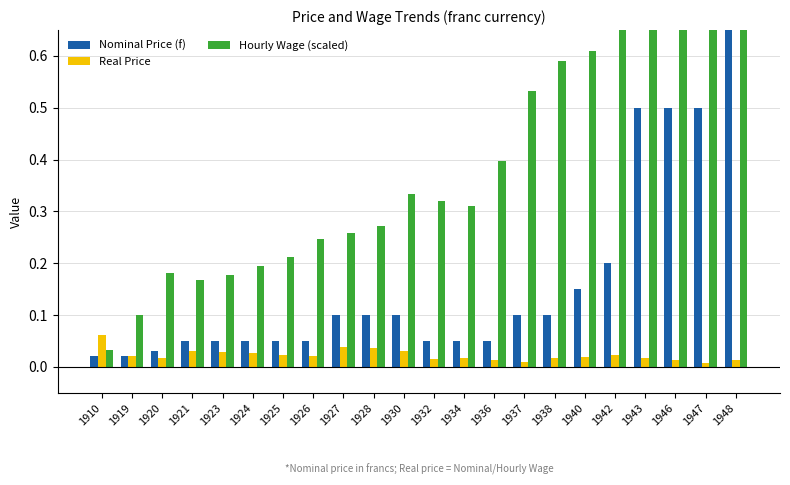

What is the average value of the Hourly Wage (scaled) series?

0.9